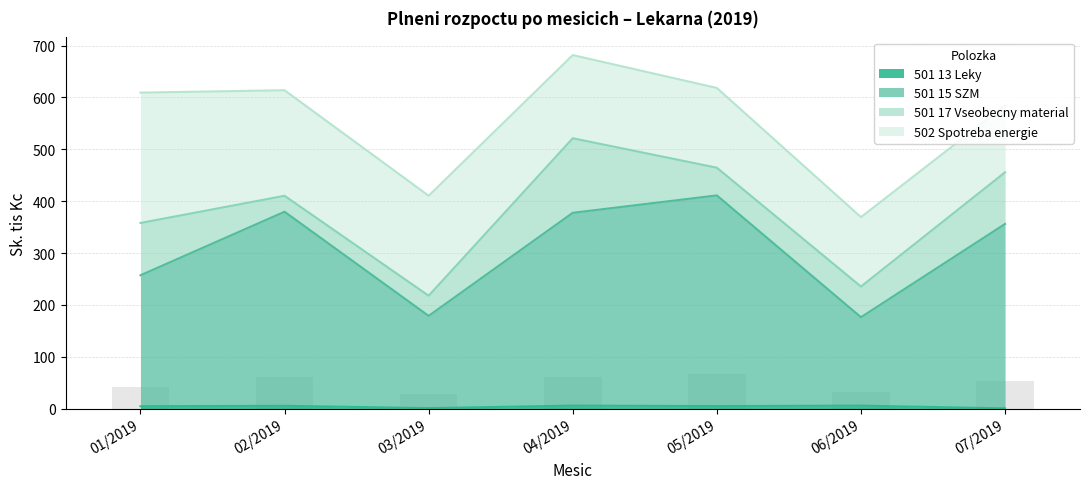

Are the bars grouped side by side (vs. stacked)?

Yes